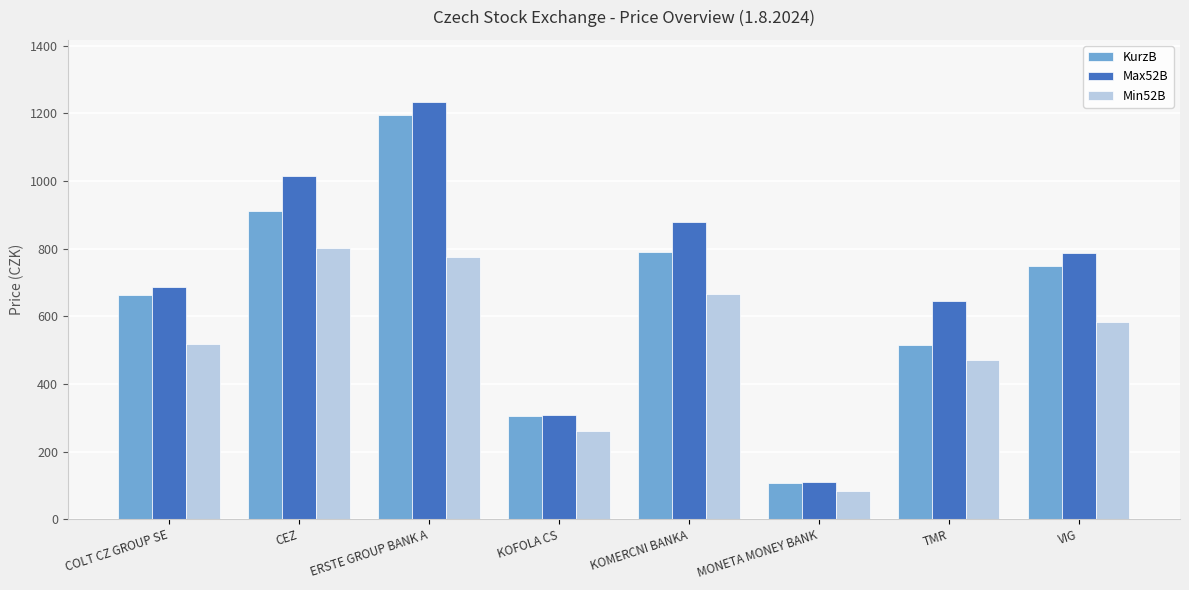

At which label does Max52B reach its peak?

ERSTE GROUP BANK A